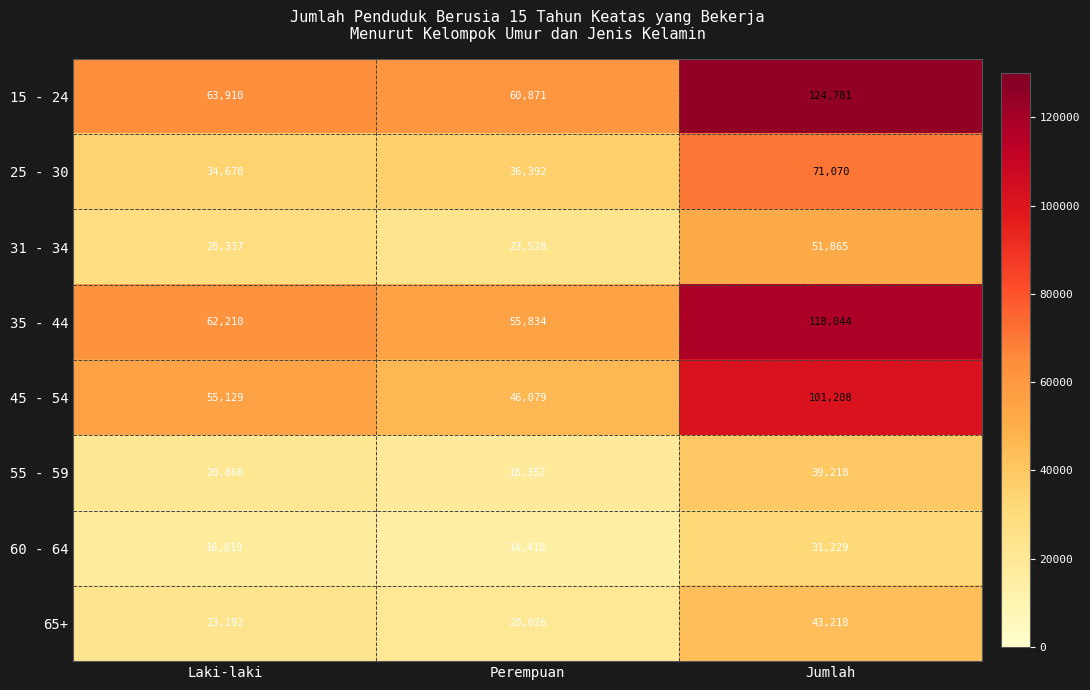

What is the difference between the highest and lowest values at Jumlah?

93552